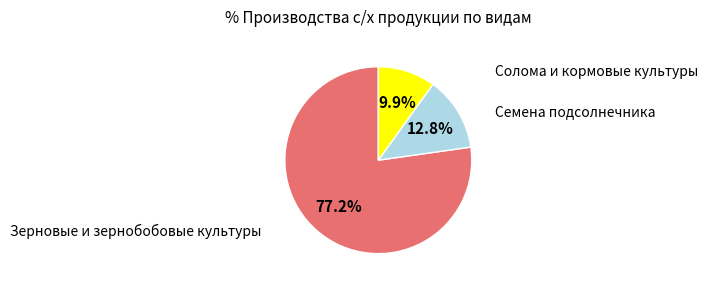

Is there any slice that represents more than half of the pie?

Yes